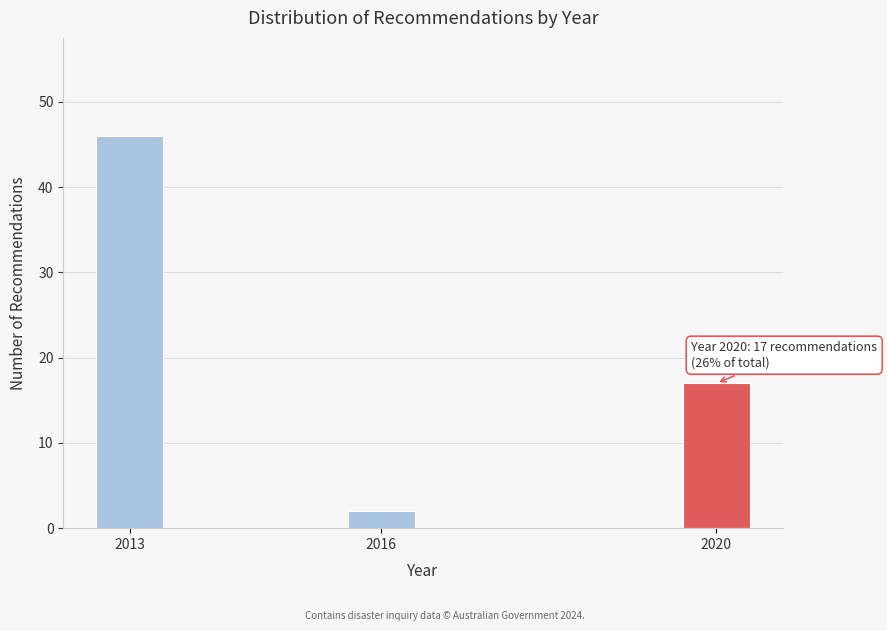

Reading left to right, extract all data points from this chart.

46	2	17